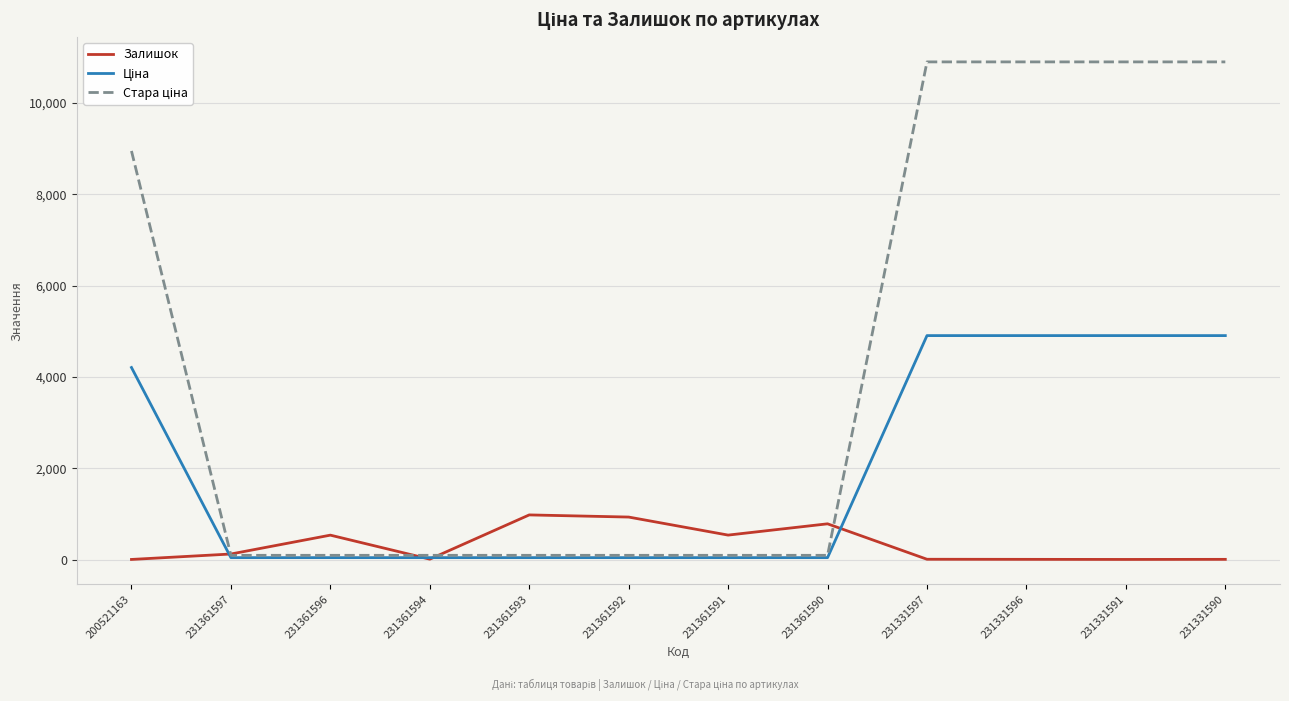

What is the greatest value displayed?

10896.3